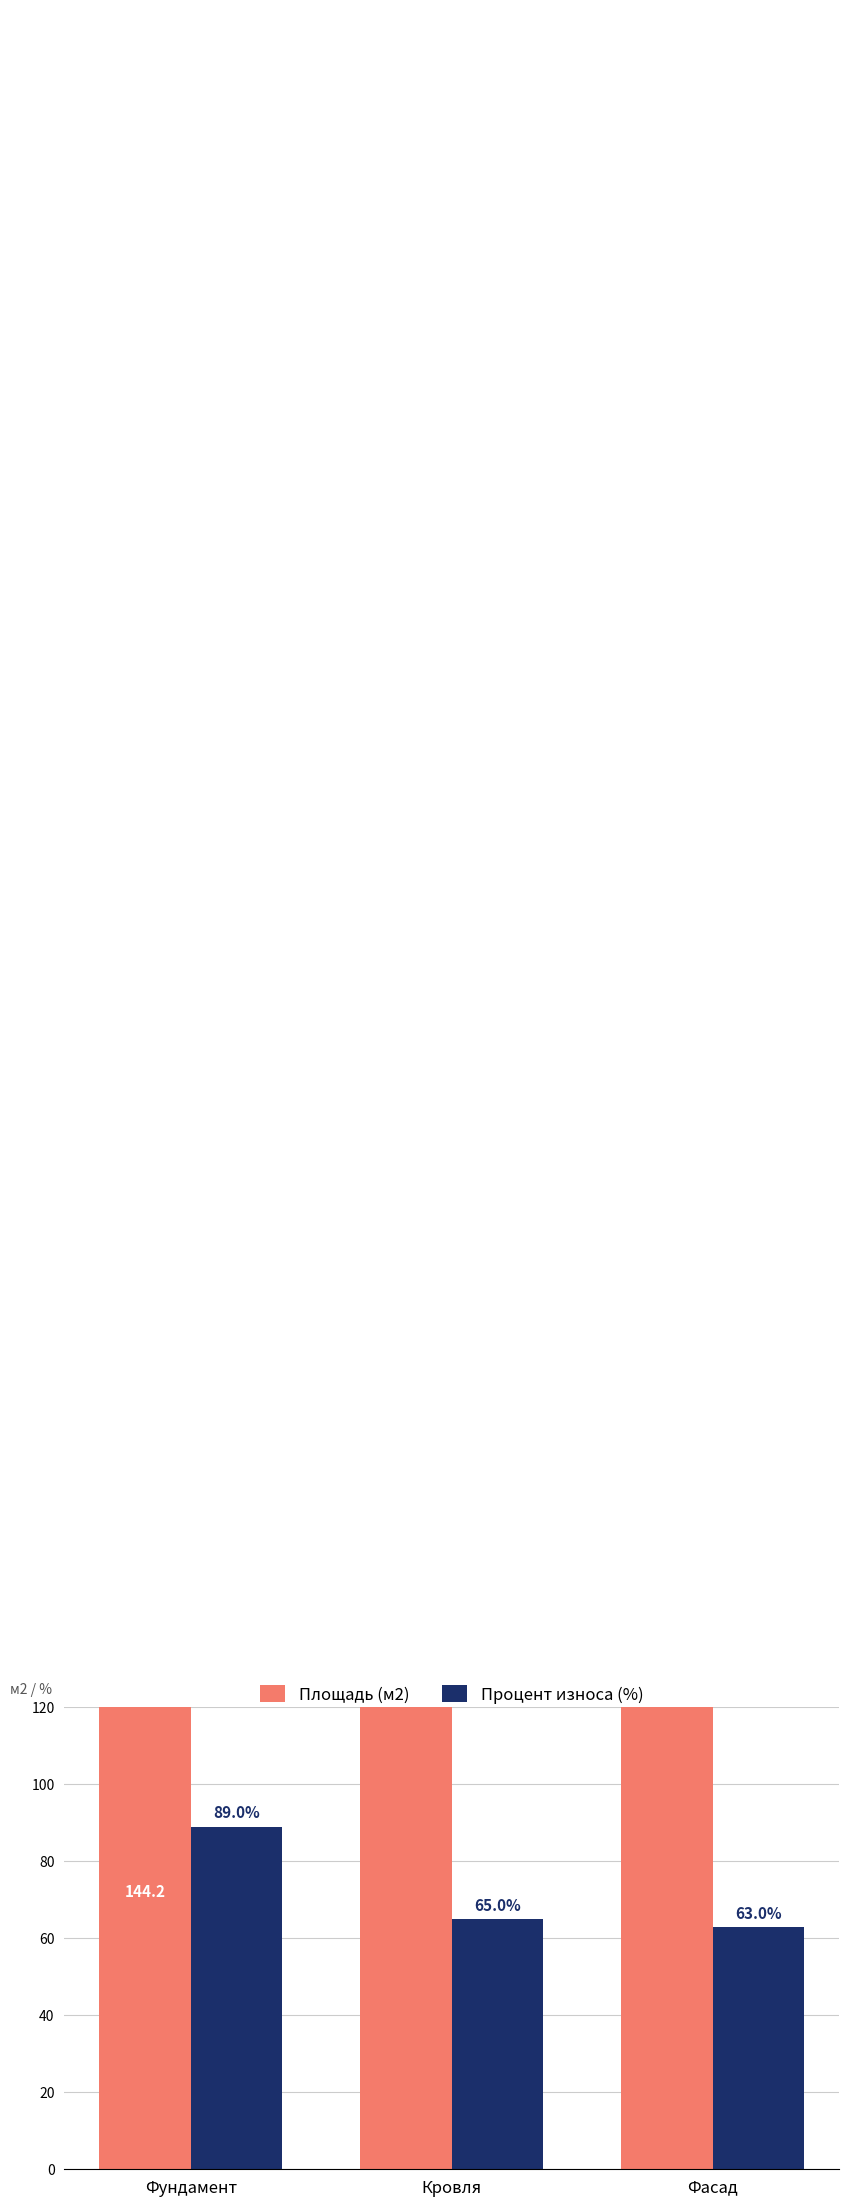

What is the total value across all series at Фундамент?

233.2